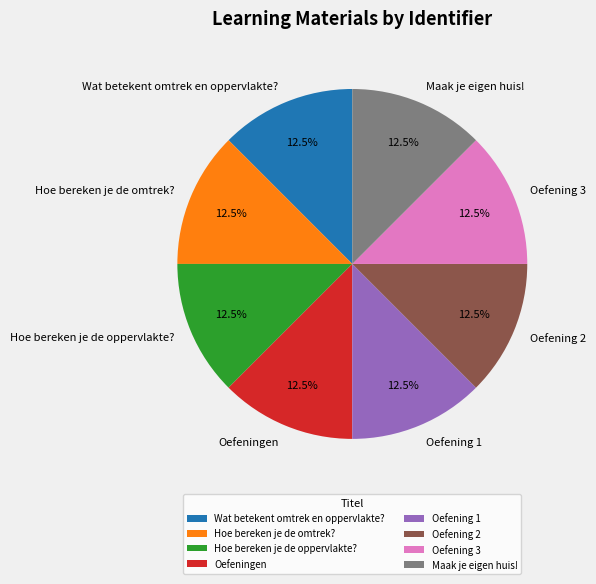

Do Wat betekent omtrek en oppervlakte? and Oefening 2 together represent more than half of the pie?

No